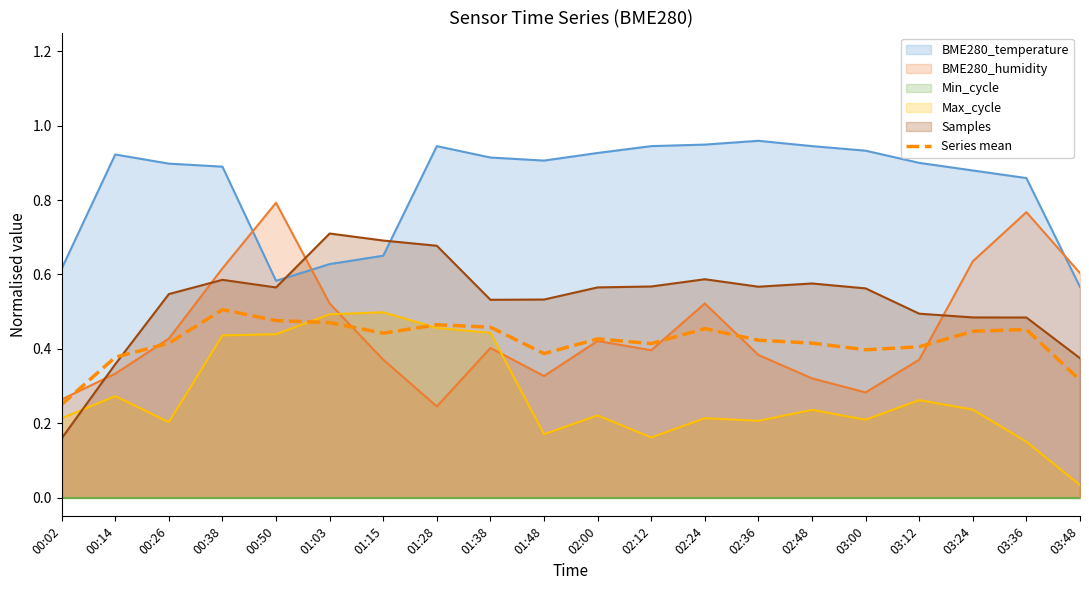

Count the values in the range 0 to 1.

20